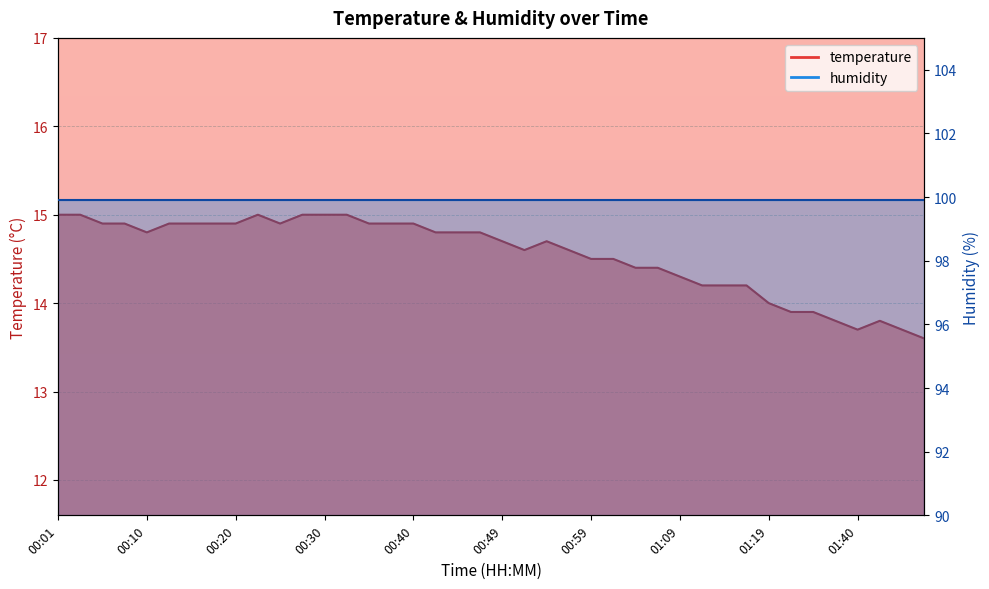

At which label is the value closest to 14?

01:19